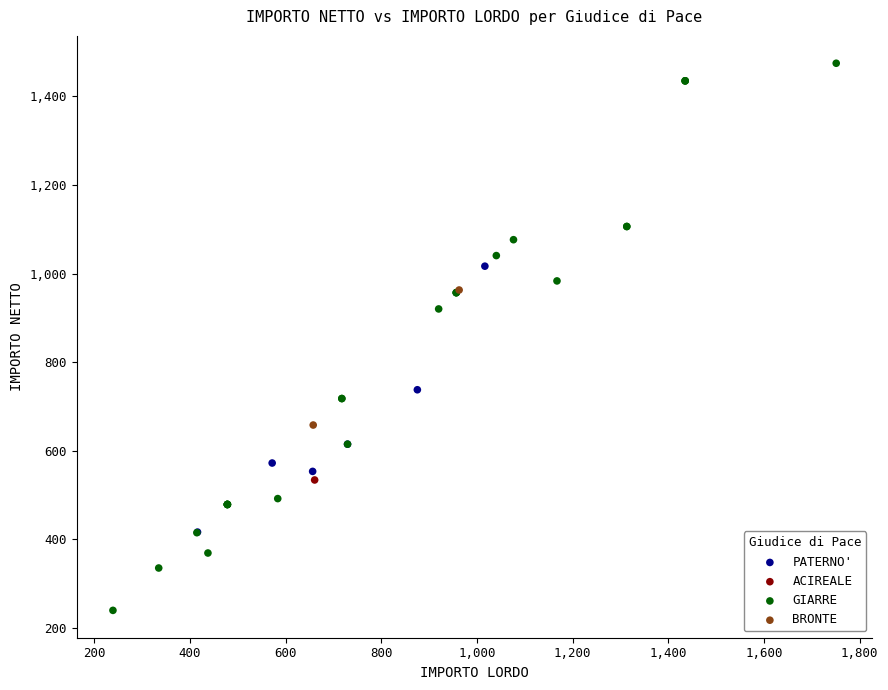

Which series contains the lowest Y value?

GIARRE